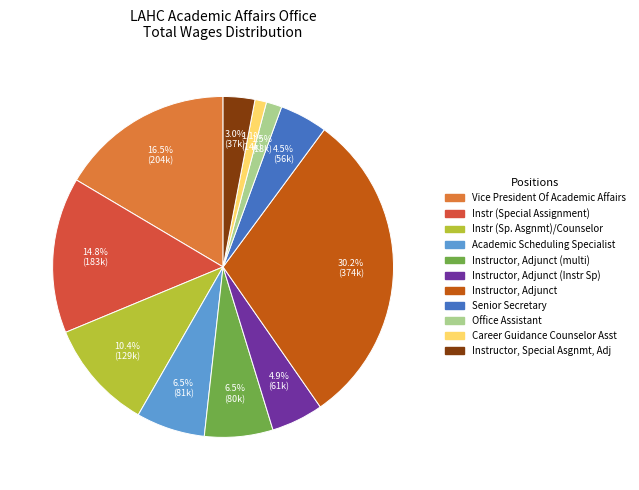

Is there any slice that represents more than half of the pie?

No